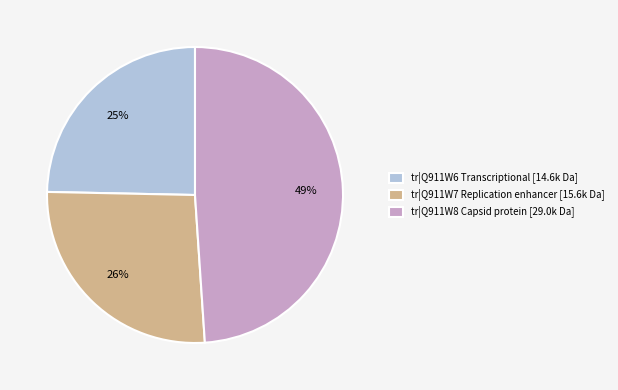

Which has a higher value, tr|Q911W7 Replication enhancer or tr|Q911W8 Capsid protein?

tr|Q911W8 Capsid protein